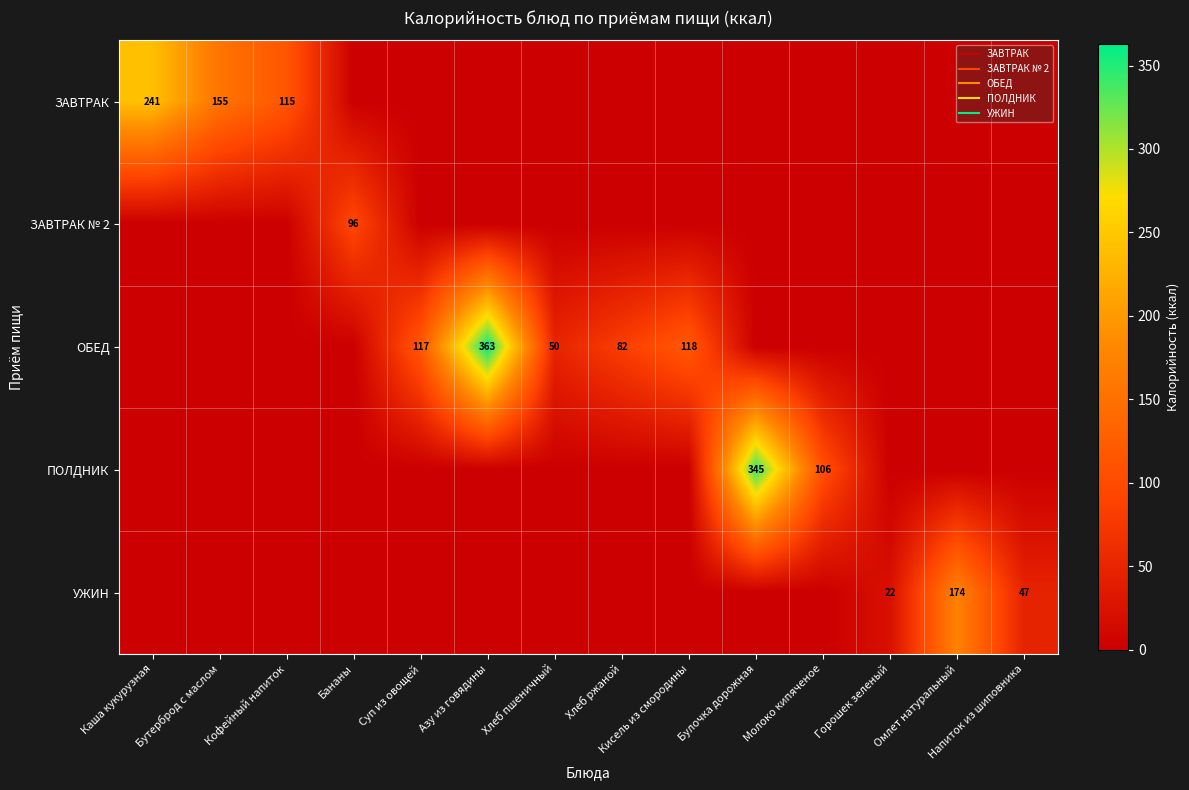

What is the total value across all series at Кофейный напиток?

115.0